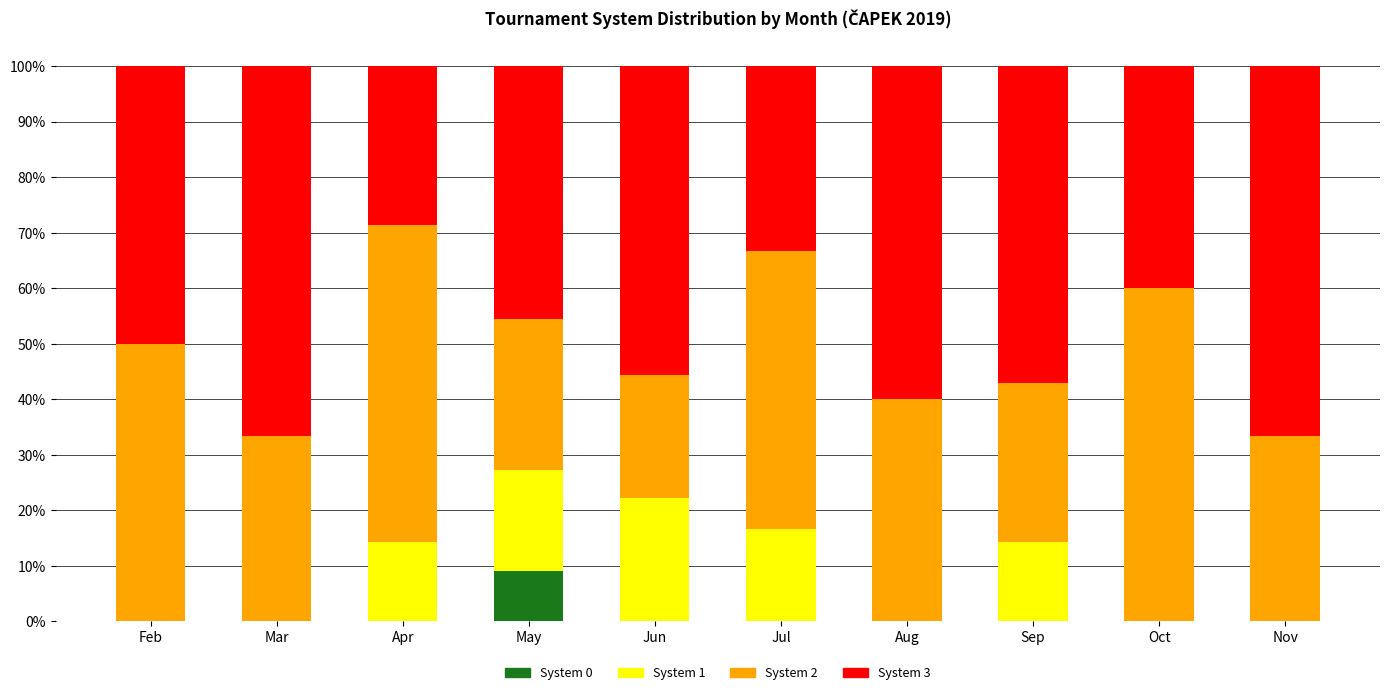

What is the sum of all System 0 values?

9.1